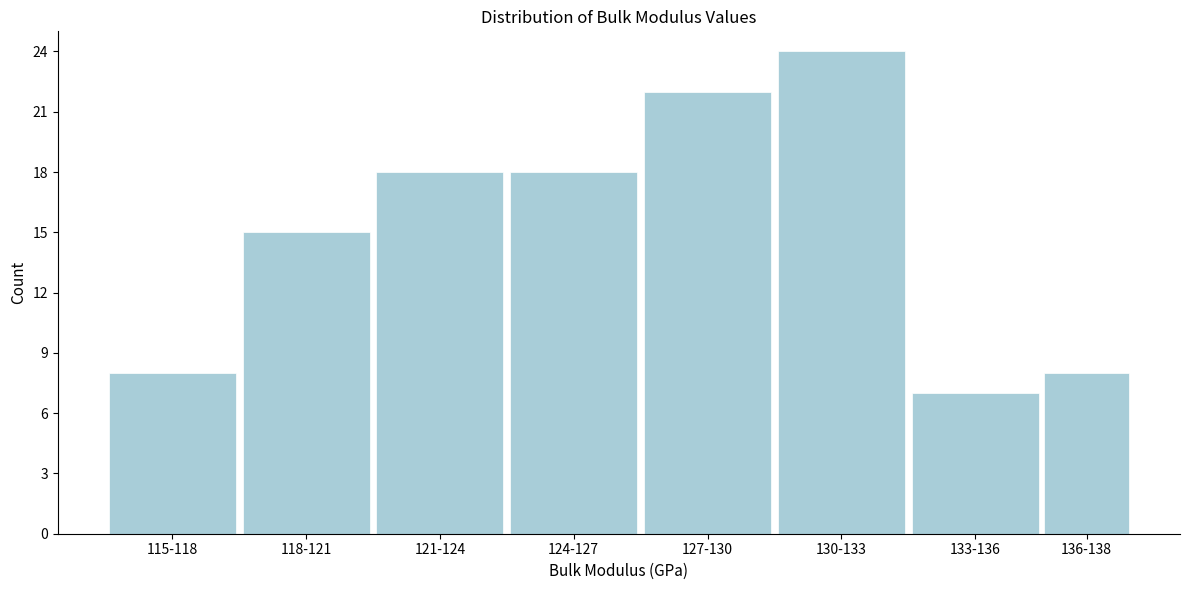

Reading right to left, transcribe all the data shown in this chart.

136-138=8	133-136=7	130-133=24	127-130=22	124-127=18	121-124=18	118-121=15	115-118=8